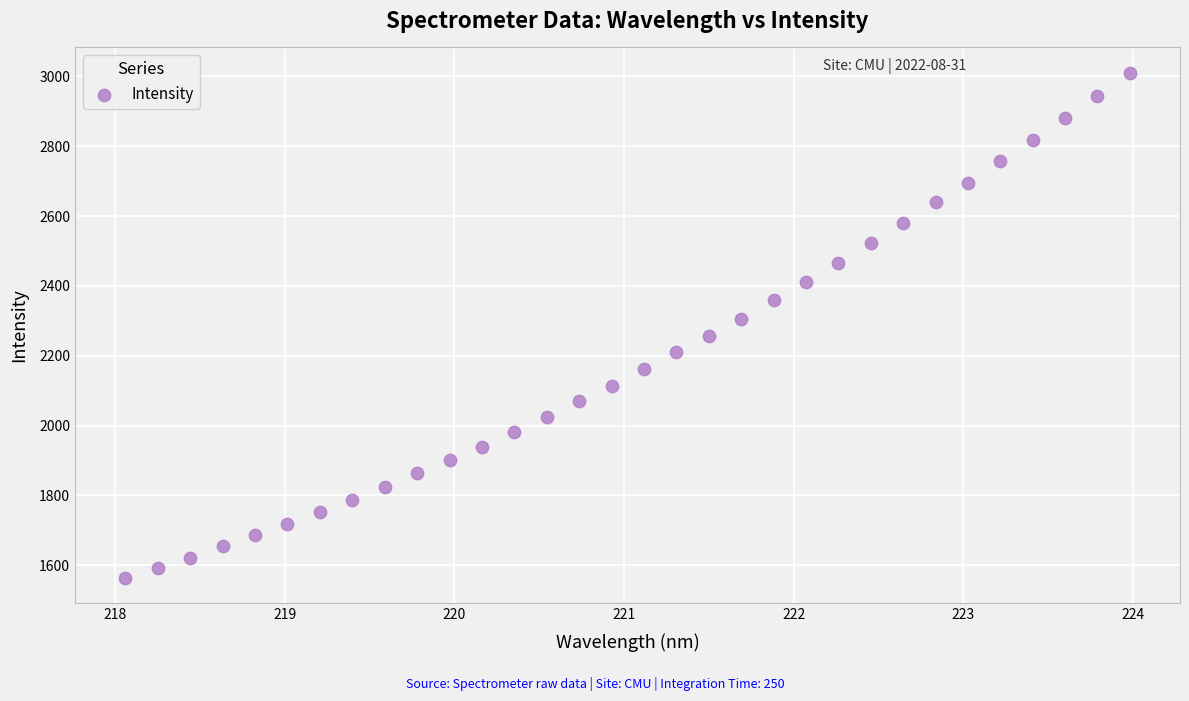

What is the range of X values (max minus min)?

5.9